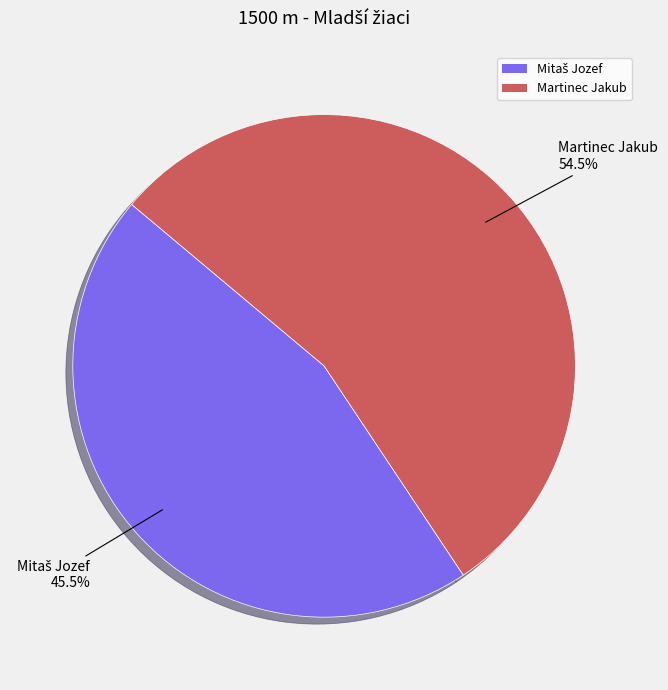

Which category has the biggest portion of the pie?

Martinec Jakub